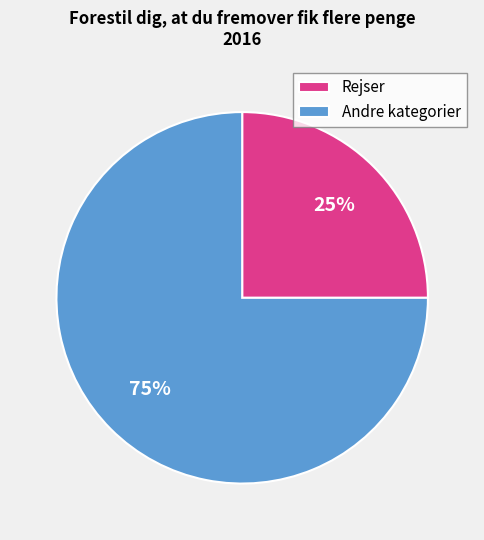

Which category has the biggest portion of the pie?

Andre kategorier